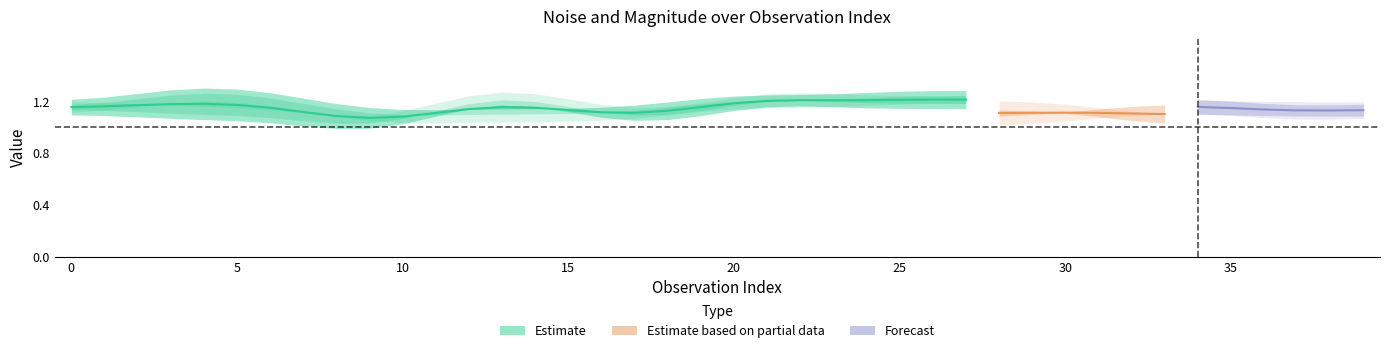

How many data points in mag. are above 1?

26